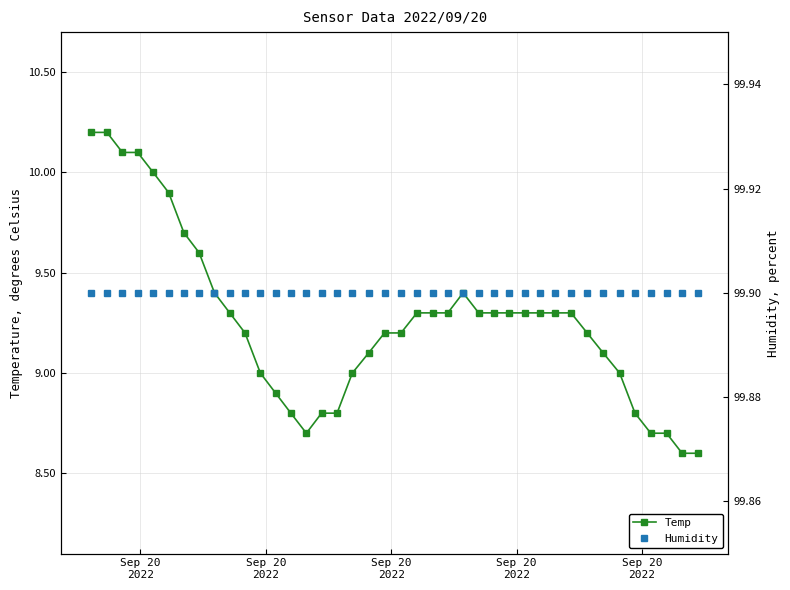

What is the minimum value for Temp?

8.6